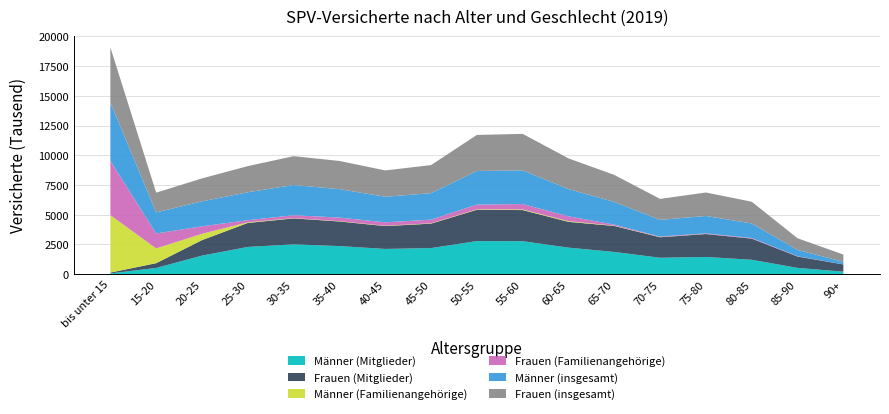

Reading right to left, extract all data points from this chart.

Männer (Mitglieder): 90+=213923	85-90=532972	80-85=1214159	75-80=1452642	70-75=1385010	65-70=1873313	60-65=2235411	55-60=2778461	50-55=2785560	45-50=2198397	40-45=2126126	35-40=2366462	30-35=2512971	25-30=2293902	20-25=1566120	15-20=527048	bis unter 15=70639
Frauen (Mitglieder): 90+=609147	85-90=953832	80-85=1780339	75-80=1926863	70-75=1723762	65-70=2184521	60-65=2168354	55-60=2616051	50-55=2634055	45-50=2055944	40-45=1922043	35-40=2069332	30-35=2181160	25-30=2018615	20-25=1300472	15-20=402011	bis unter 15=66387
Männer (Familienangehörige): 90+=540	85-90=2320	80-85=7343	75-80=10466	70-75=18475	65-70=26064	60-65=56161	55-60=54062	50-55=41291	45-50=29150	40-45=25299	35-40=25516	30-35=25155	25-30=54709	20-25=533042	15-20=1243822	bis unter 15=4828756
Frauen (Familienangehörige): 90+=4523	85-90=22350	80-85=46133	75-80=46119	70-75=39465	65-70=91076	60-65=410392	55-60=452466	50-55=394770	45-50=304904	40-45=290381	35-40=300553	30-35=243860	25-30=177153	20-25=629140	15-20=1255840	bis unter 15=4571937
Männer (insgesamt): 90+=214463	85-90=535292	80-85=1221502	75-80=1463108	70-75=1403485	65-70=1899377	60-65=2291572	55-60=2832523	50-55=2826851	45-50=2227547	40-45=2151425	35-40=2391978	30-35=2538126	25-30=2348611	20-25=2099162	15-20=1770870	bis unter 15=4899395
Frauen (insgesamt): 90+=613670	85-90=976182	80-85=1826472	75-80=1972982	70-75=1763227	65-70=2275597	60-65=2578746	55-60=3068517	50-55=3028825	45-50=2360848	40-45=2212424	35-40=2369885	30-35=2425020	25-30=2195768	20-25=1929612	15-20=1657851	bis unter 15=4638324